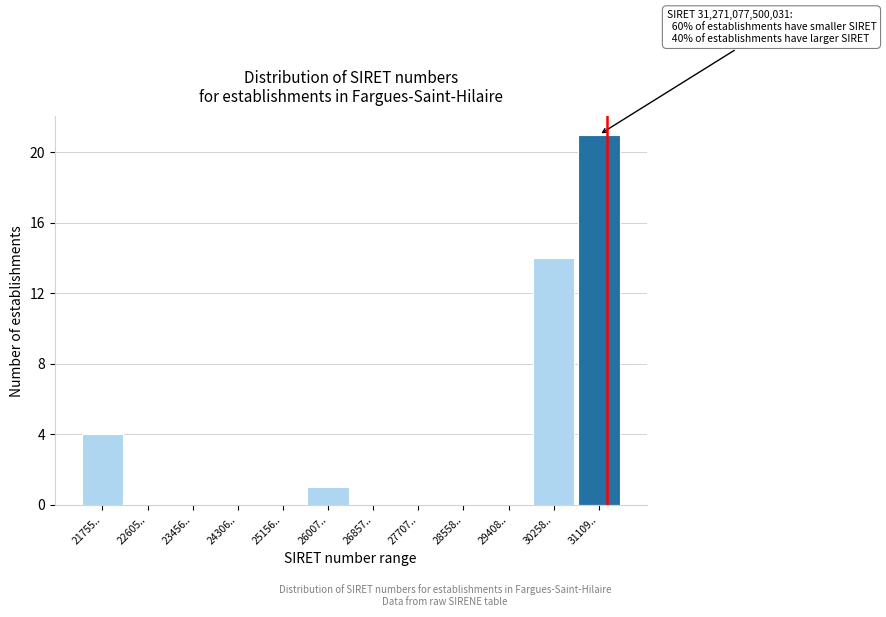

Reading right to left, transcribe all the data shown in this chart.

31109..=21	30258..=14	29408..=0	28558..=0	27707..=0	26857..=0	26007..=1	25156..=0	24306..=0	23456..=0	22605..=0	21755..=4